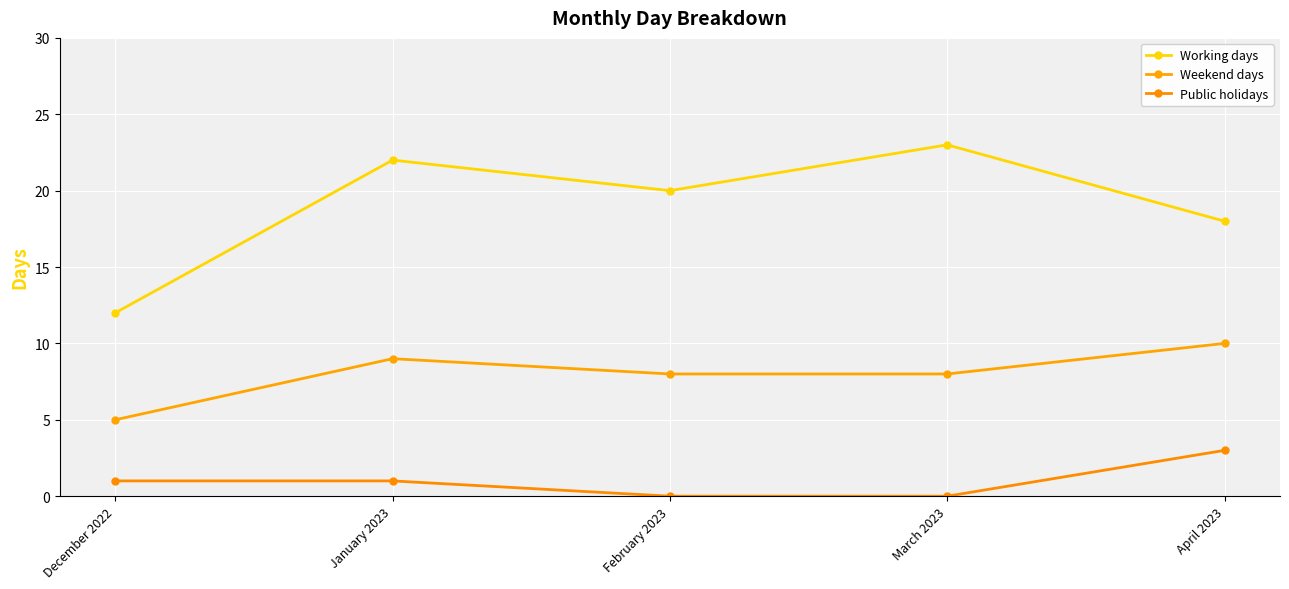

Read the Working days value at April 2023.

18